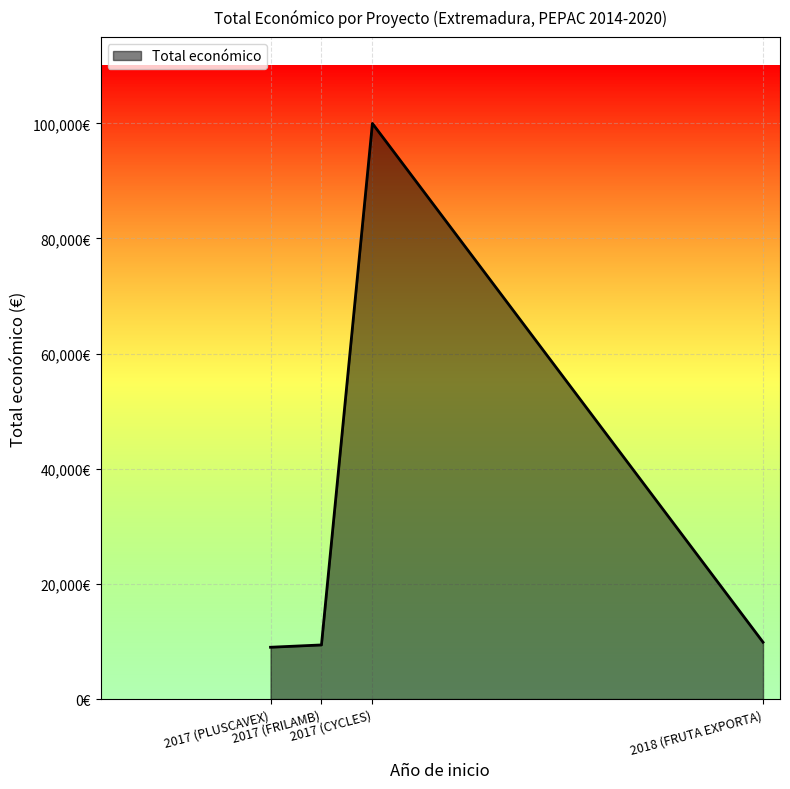

Reading left to right, what are all the values shown in this chart?

2017 (PLUSCAVEX)=9000	2018 (FRUTA EXPORTA)=9880	2017 (FRILAMB)=9400	2017 (CYCLES)=99981